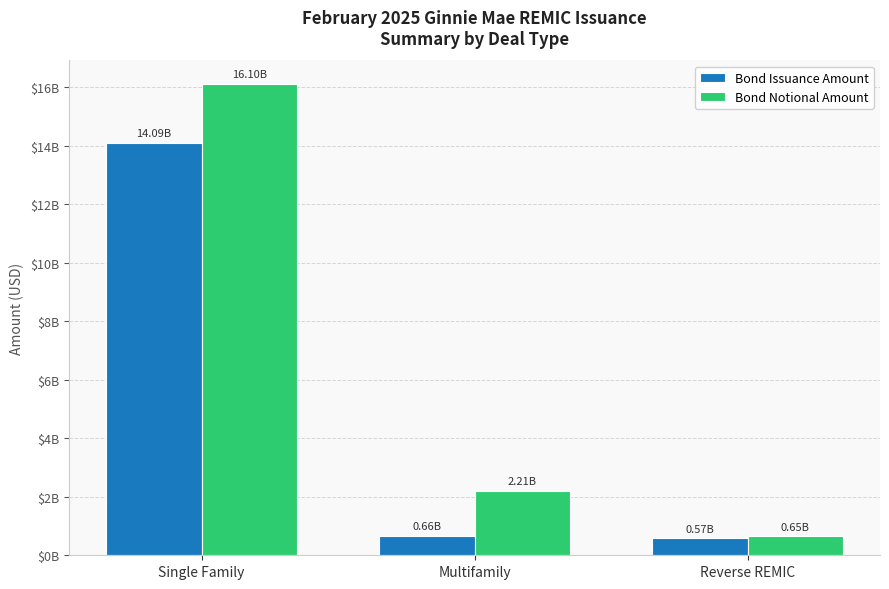

What is the difference between the second highest and minimum values in the Bond Issuance Amount series?

86726534.0